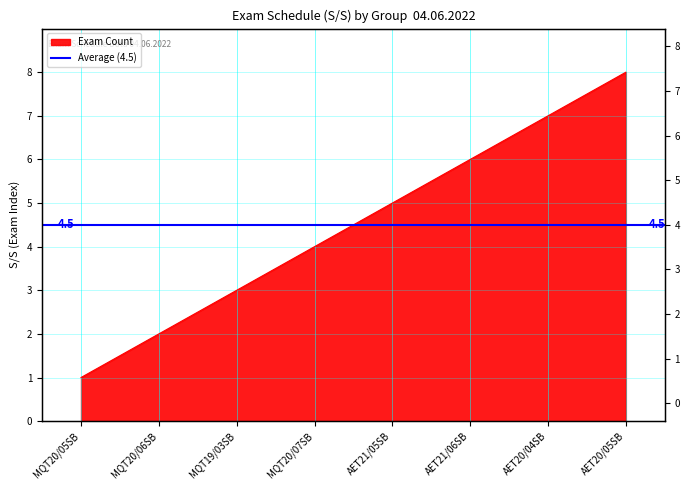

What is the change in value from MQT19/03SB to AET20/04SB?

+4